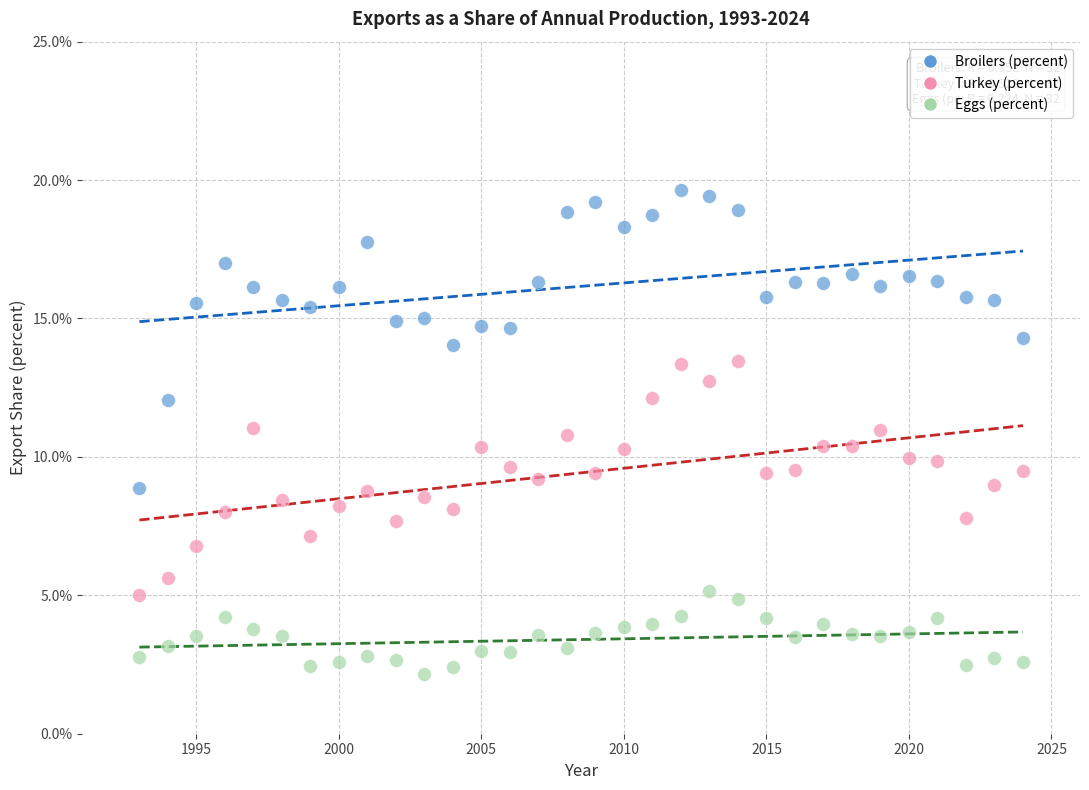

Which series has the largest Y range (max minus min)?

Broilers (percent)